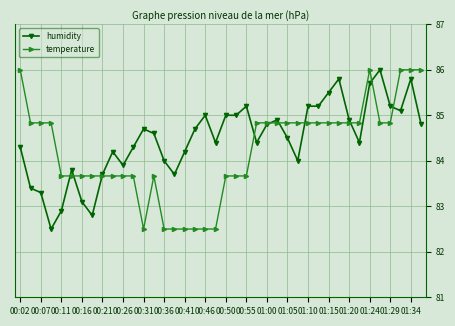

What is the value of the humidity point at the 39th from the left?

85.8